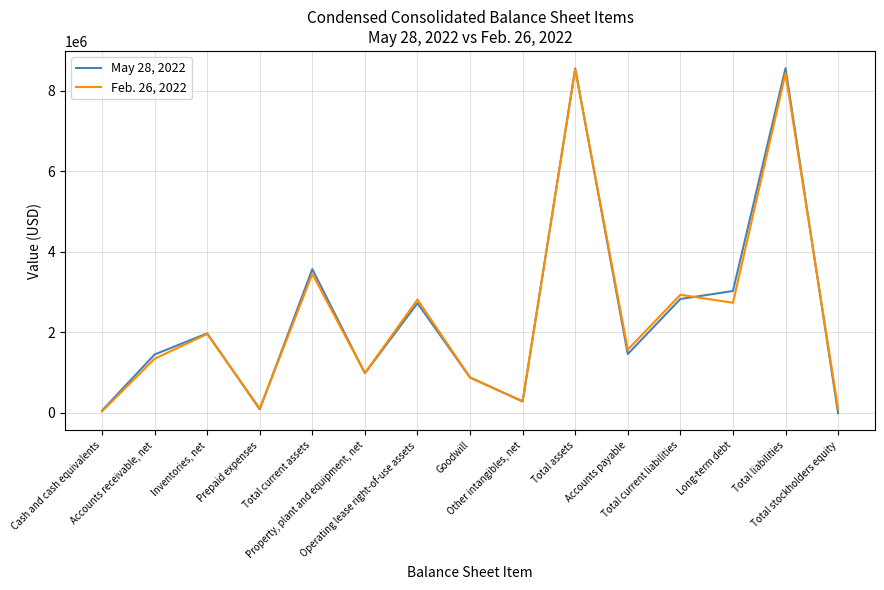

Where is May 28, 2022 nearest to the value 4274886?

Total current assets